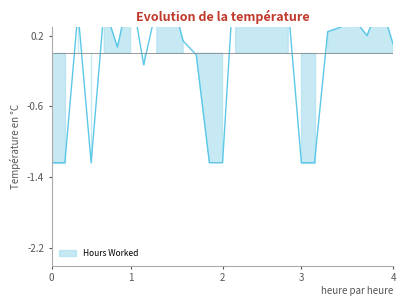

The value at 30 is 0.2. True or false?

False